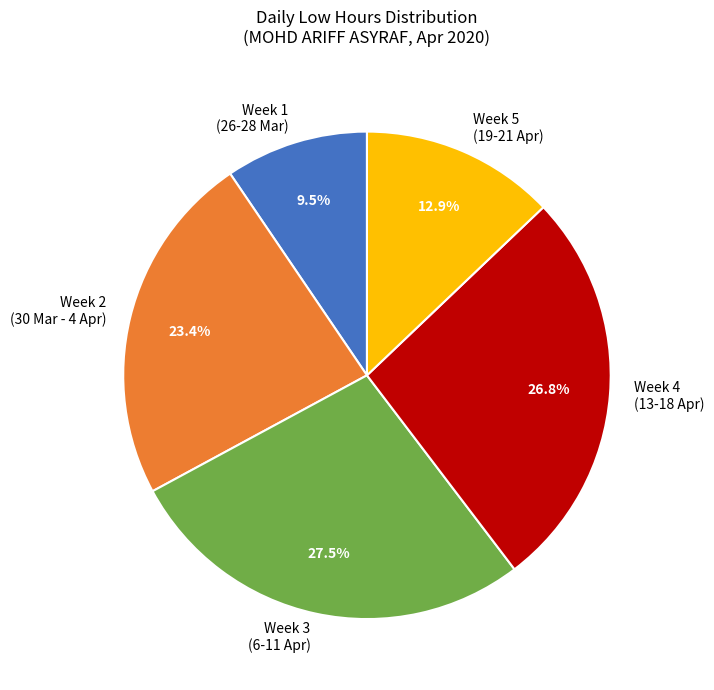

Do Week 4 (13-18 Apr) and Week 1 (26-28 Mar) together represent more than half of the pie?

No